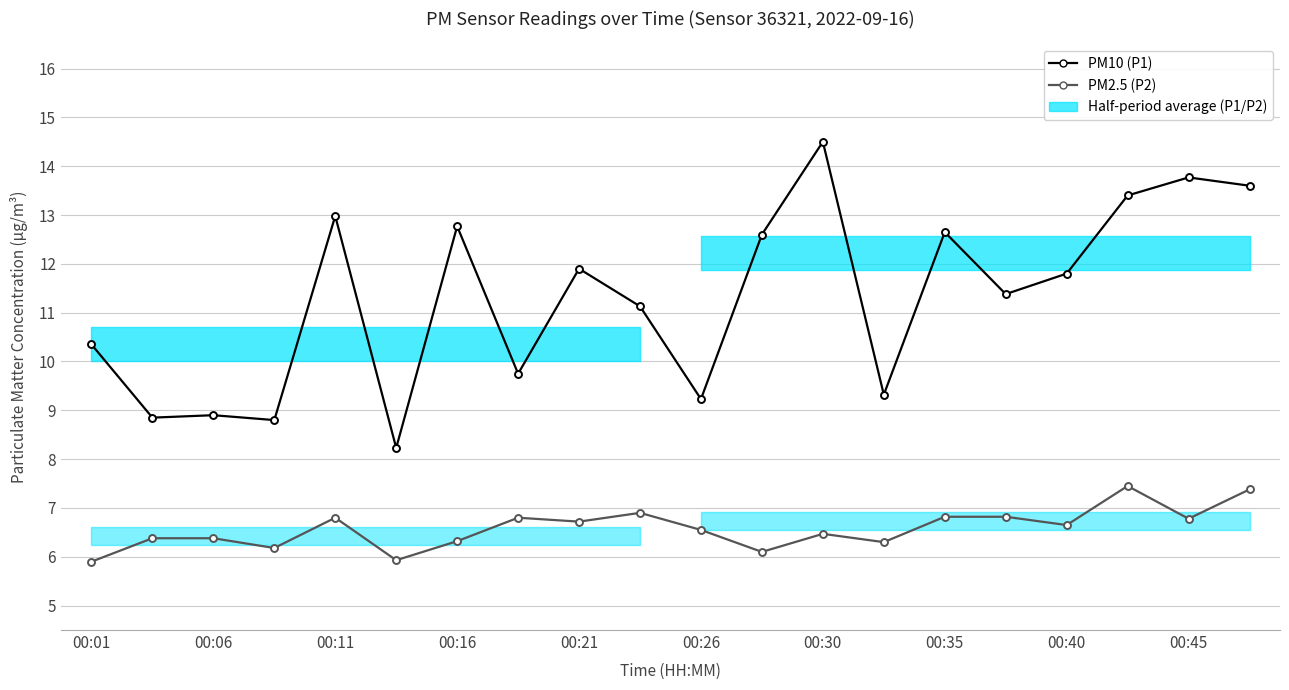

What is the value of the PM10 (P1) point at the 6th from the left?

8.2